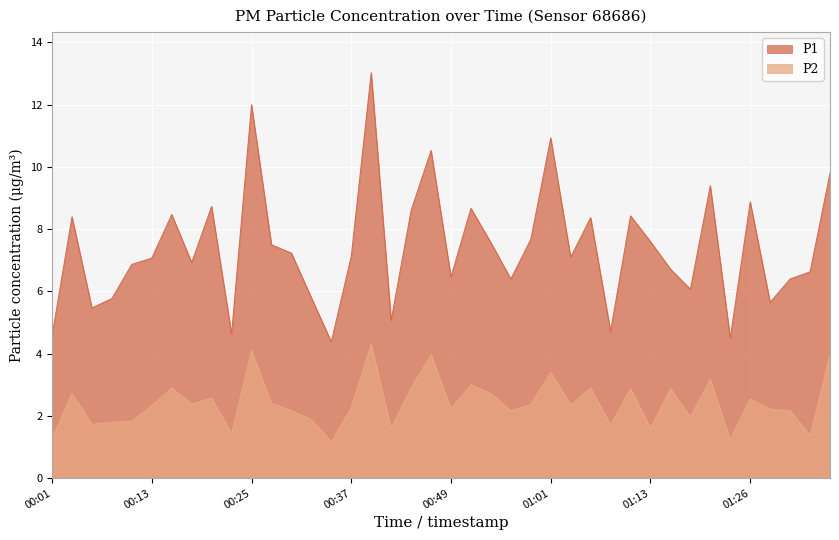

What is the sum of the P1 values at 00:27 and 00:18?

14.4